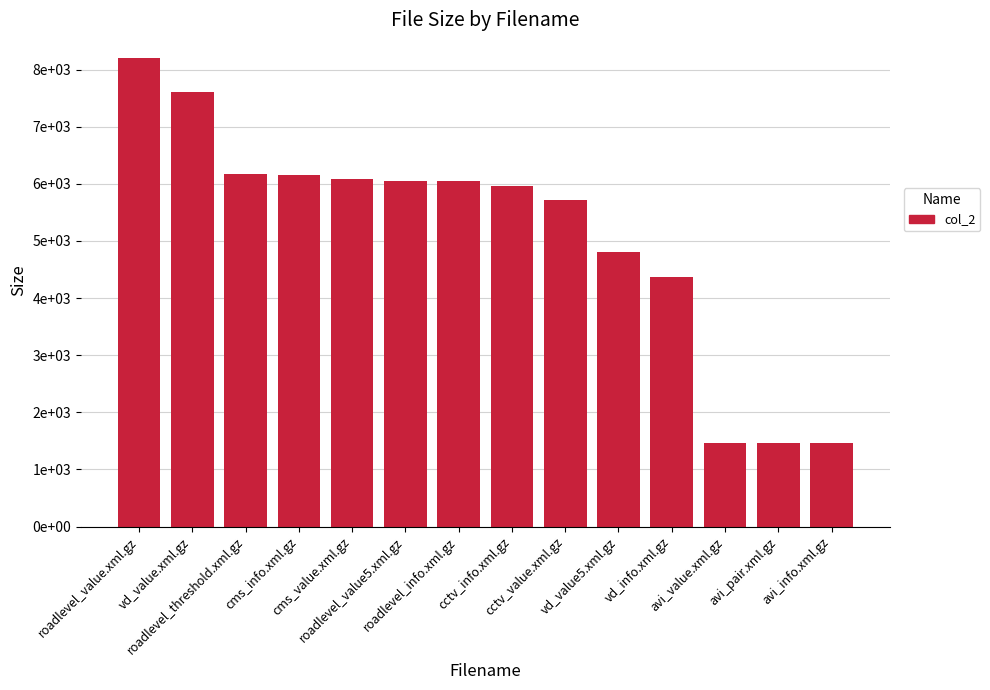

The value at cctv_info.xml.gz is 3309. True or false?

False